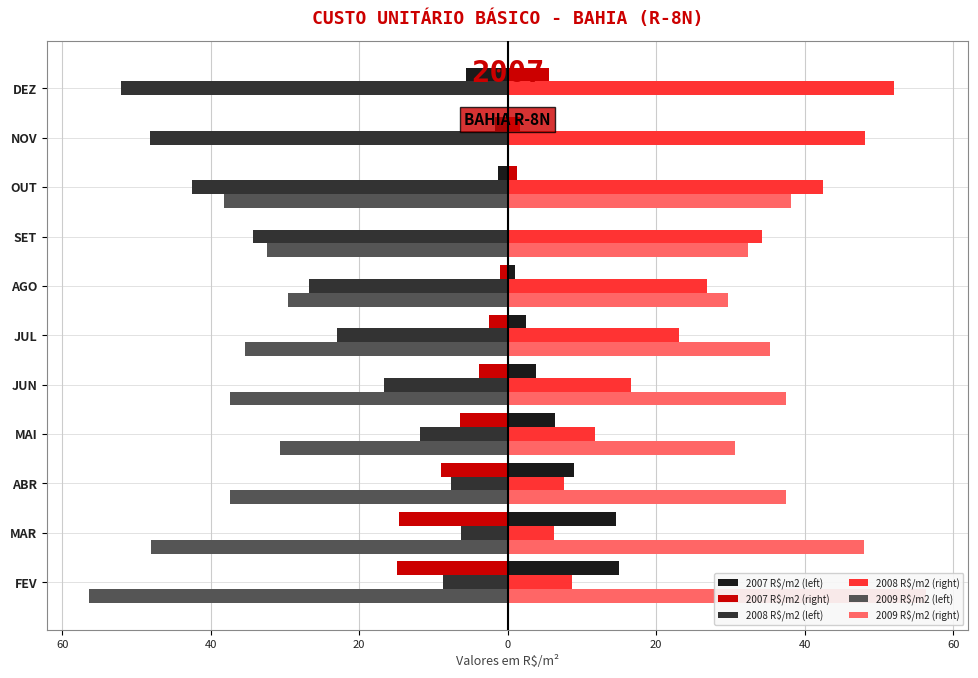

Where does the 2008 R$/m2 series first go above -23?

FEV